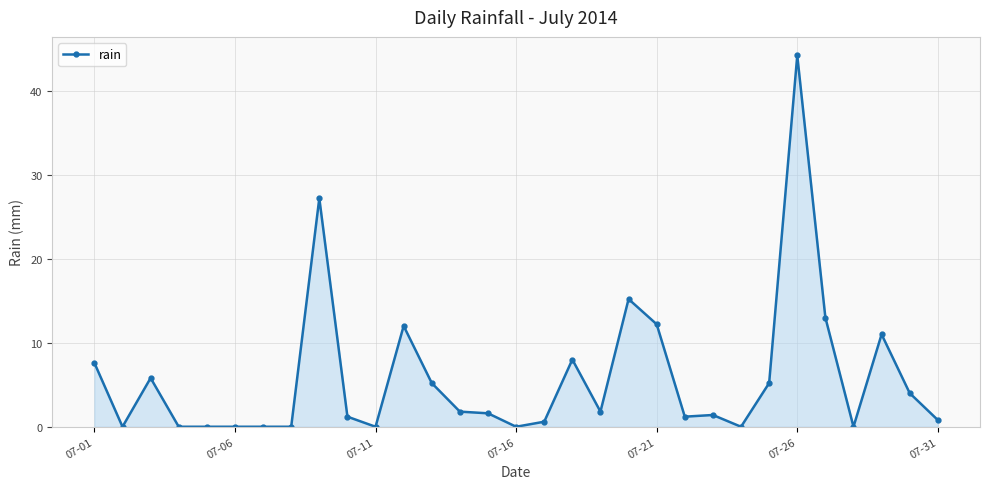

How many lines are shown in the chart?

1